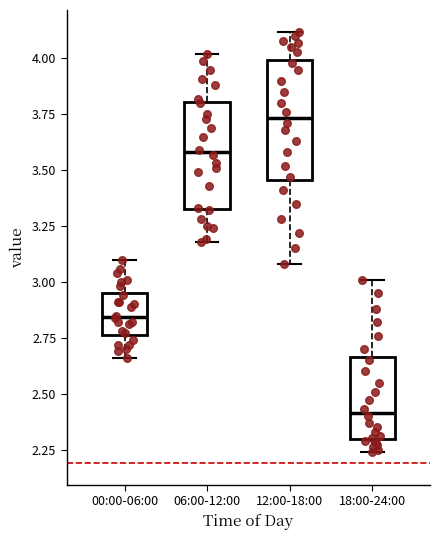

Which box is the tallest, from its lower edge to its upper edge?

12:00-18:00